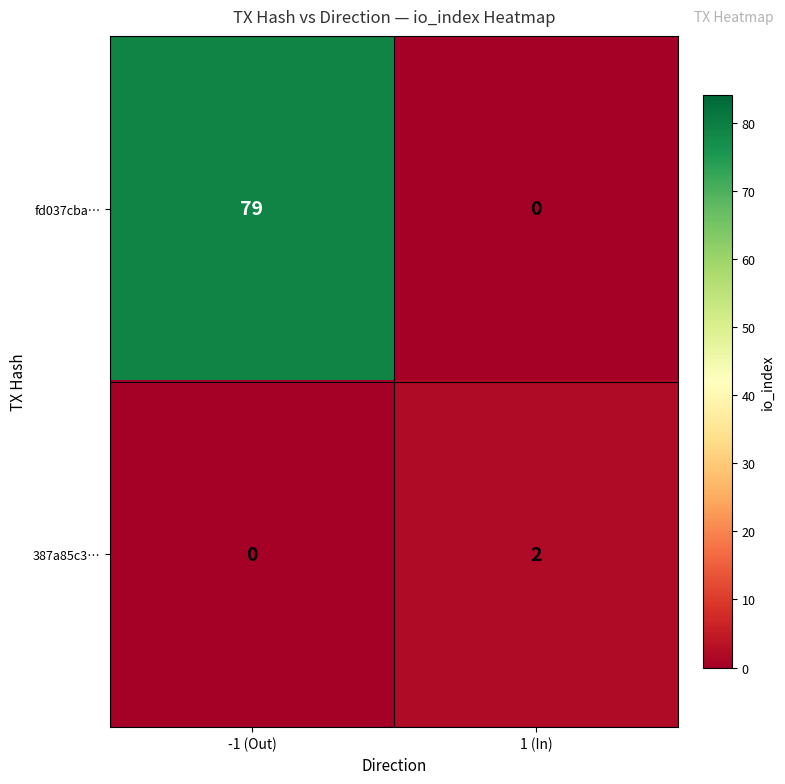

Which series changed the most between -1 (Out) and 1 (In)?

fd037cba…